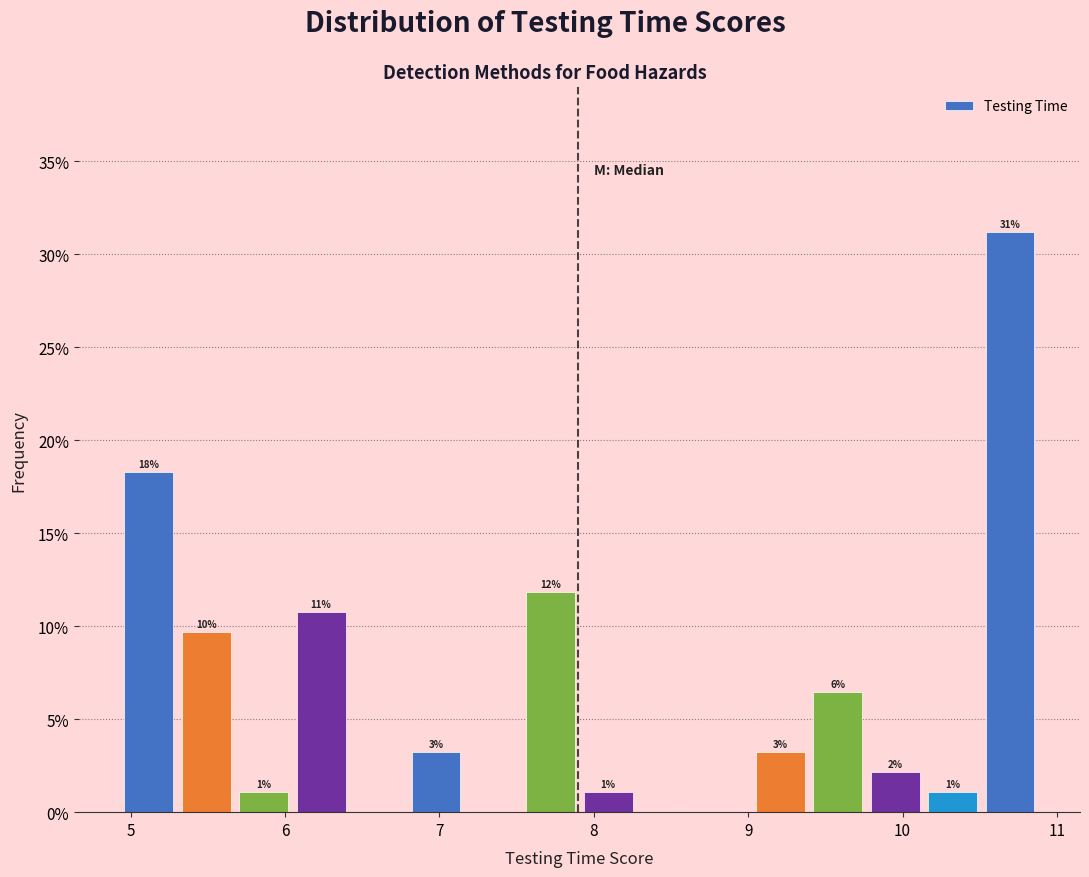

Around what value on the x-axis is the tallest bar? Give the approximate position of its centre, as read against the axis.

10.7